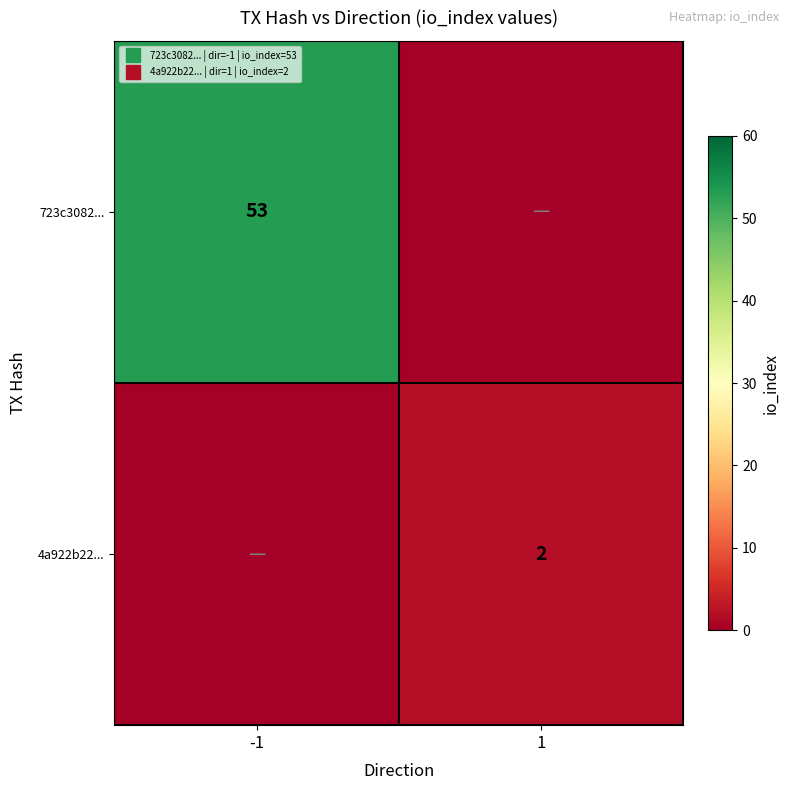

Count the number of categories in the chart.

2